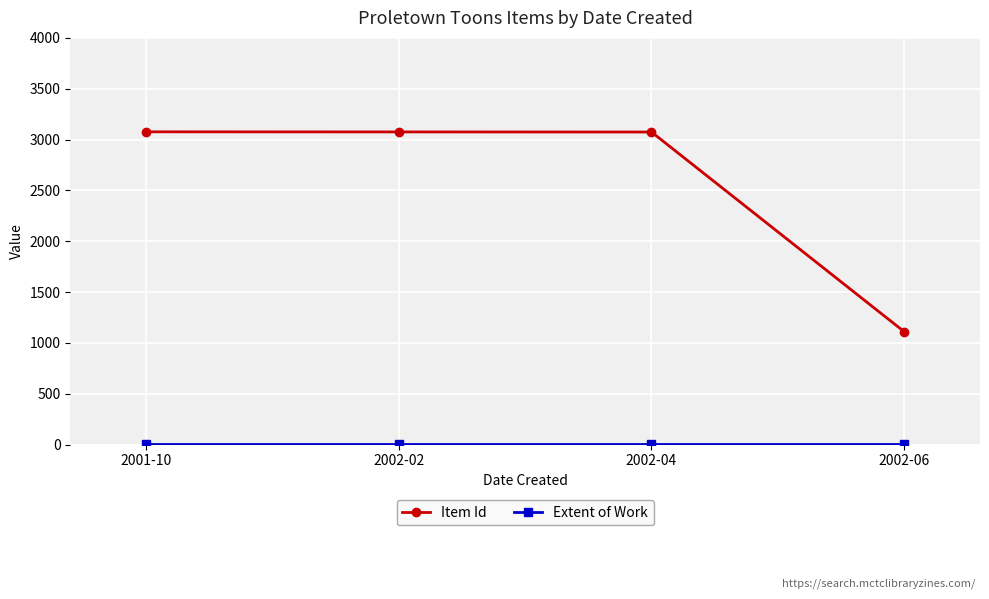

How many series are shown in this chart?

2